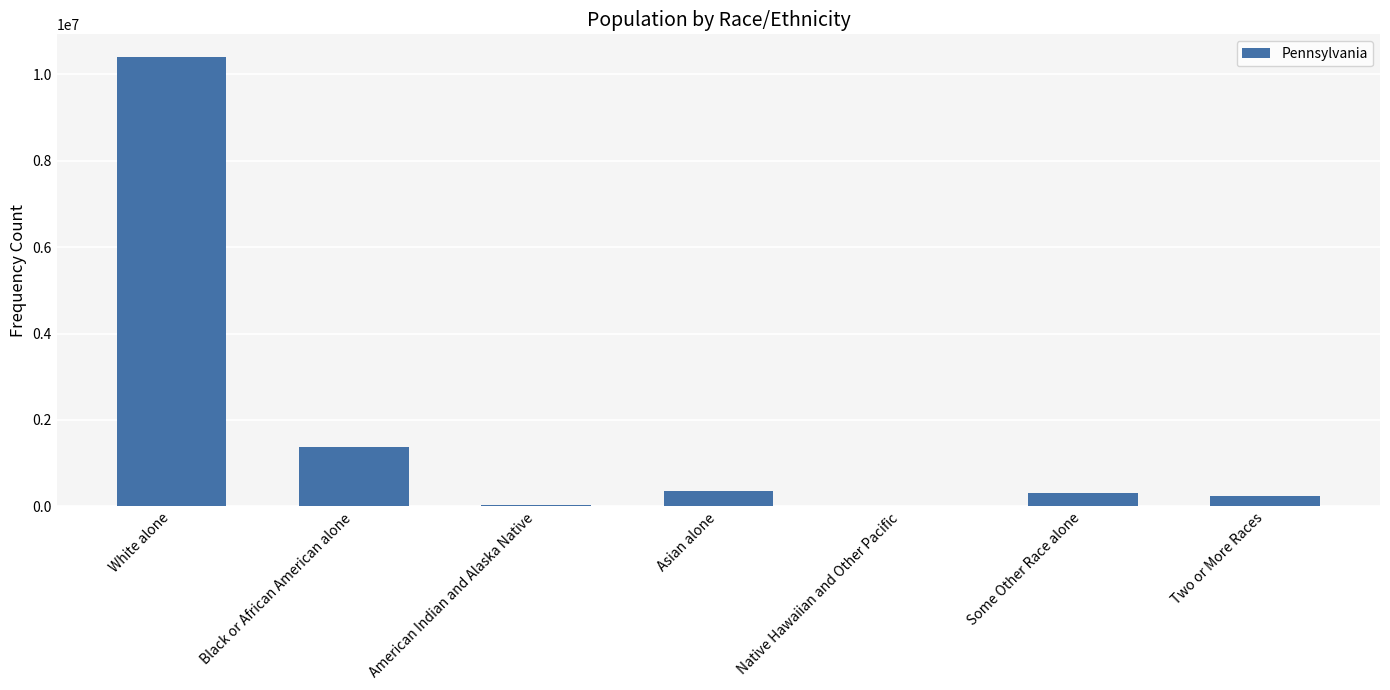

True or false: the data shows 10406288 at White alone.

True